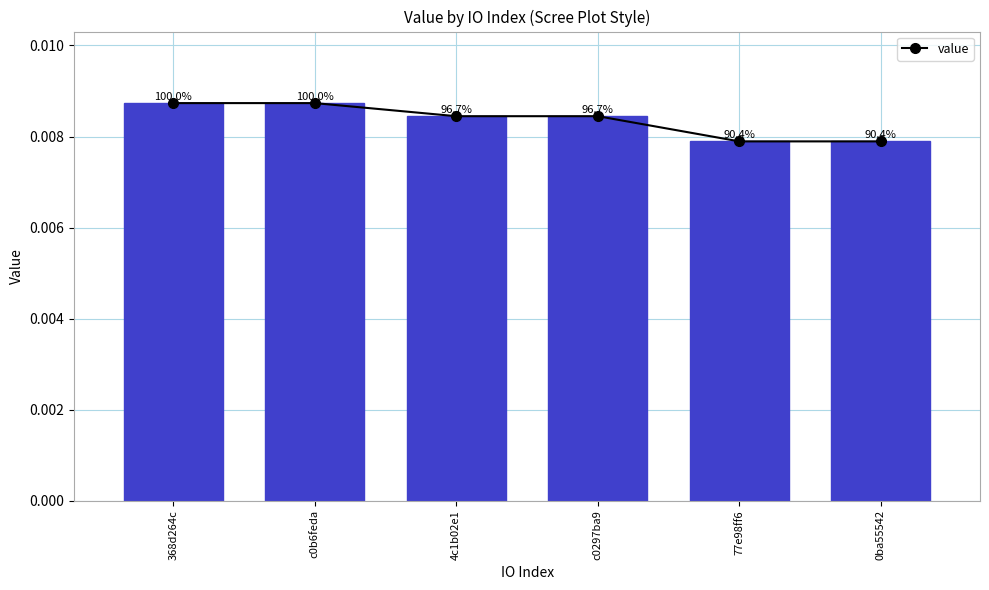

What position from the right is 77e98ff6?

2